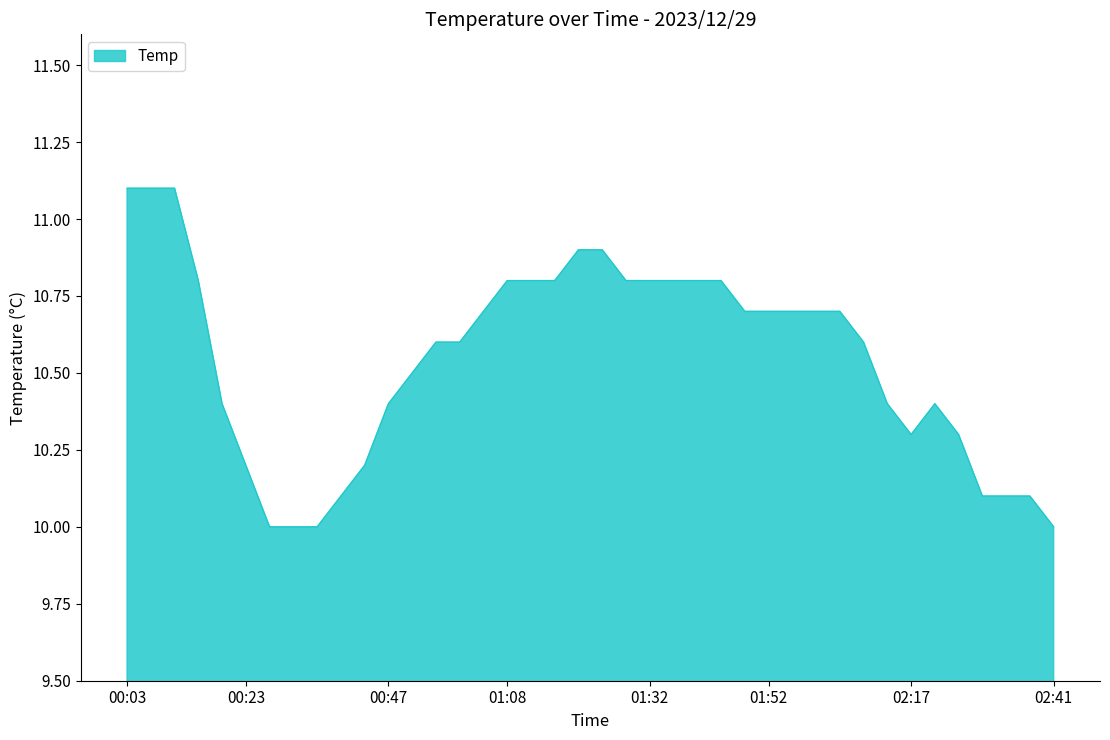

What is the maximum value shown in the chart?

11.1